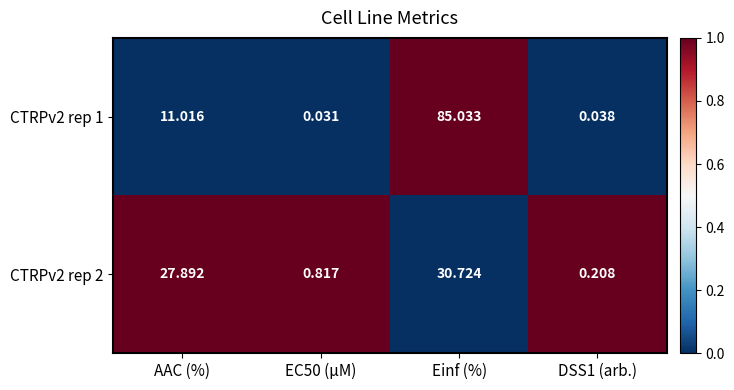

Rank the series by their maximum value, from highest to lowest.

CTRPv2 rep 1, CTRPv2 rep 2